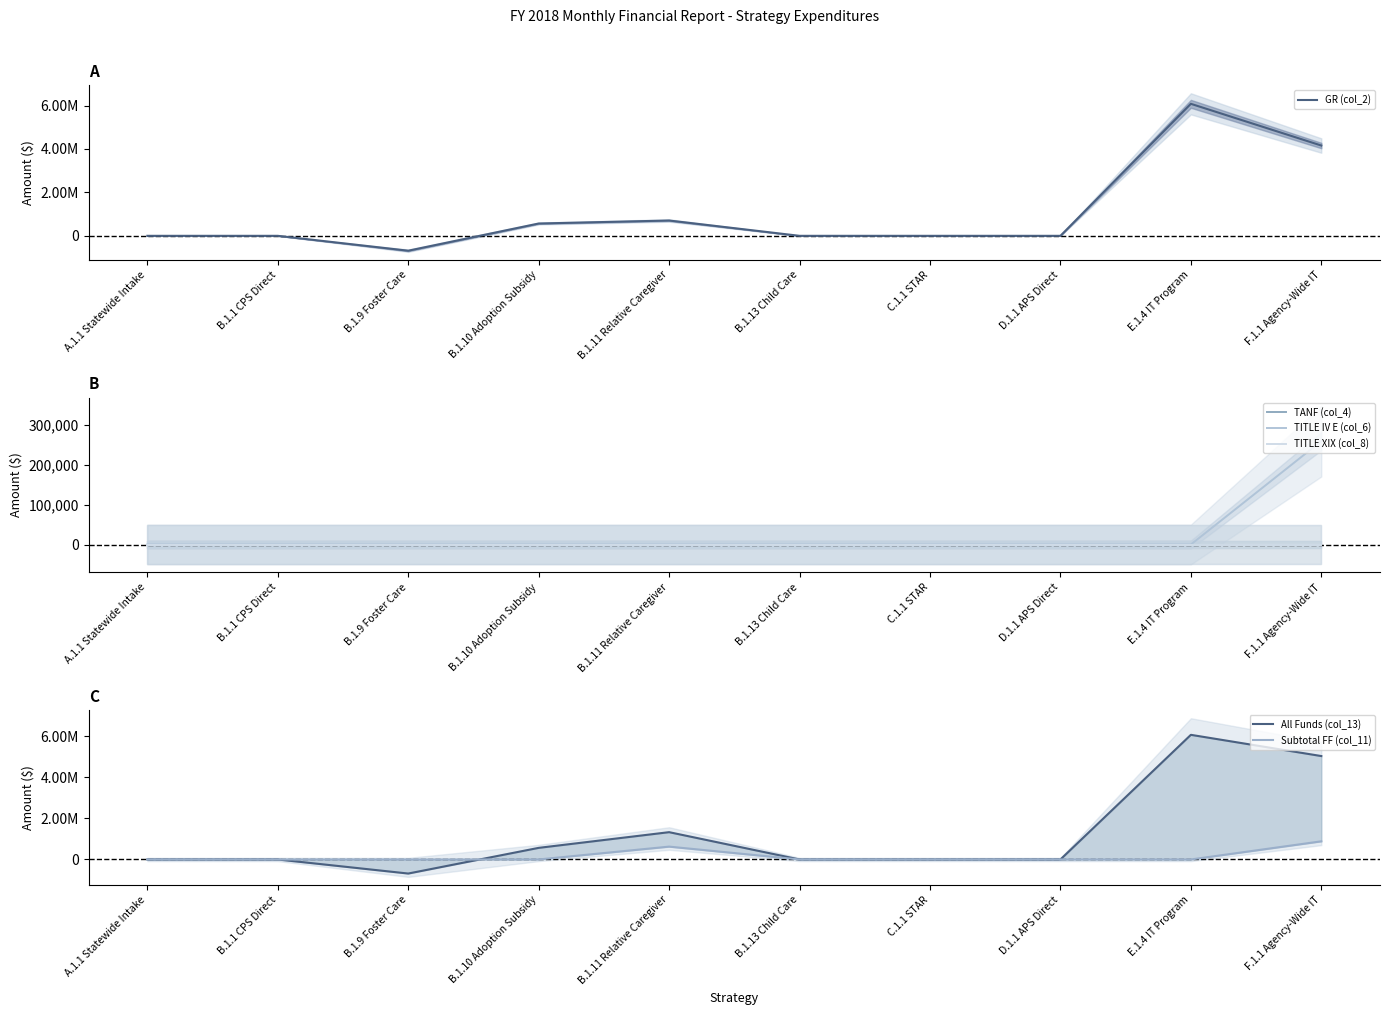

Which series ends up on top after the final intersection of All Funds (col_13) and TITLE XIX (col_8)?

All Funds (col_13)